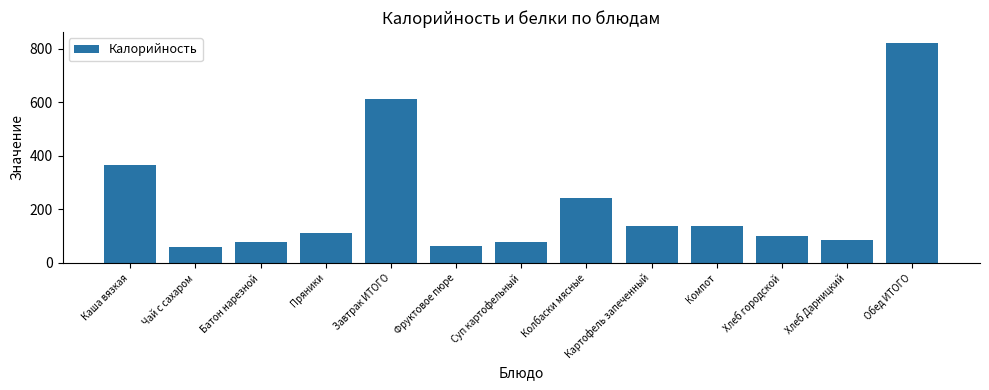

What is the label of the 12th bar from the right?

Чай с сахаром